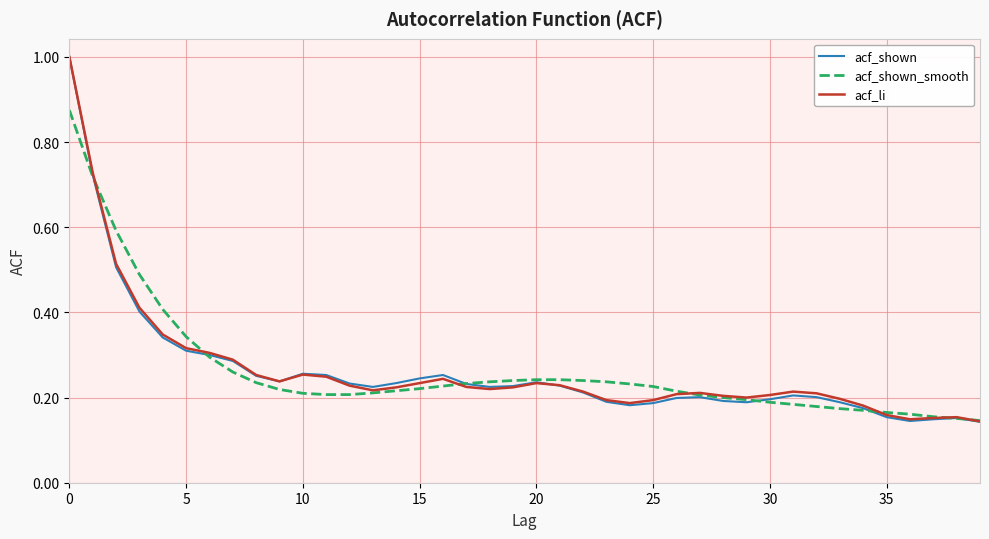

What is the greatest value displayed?

1.0